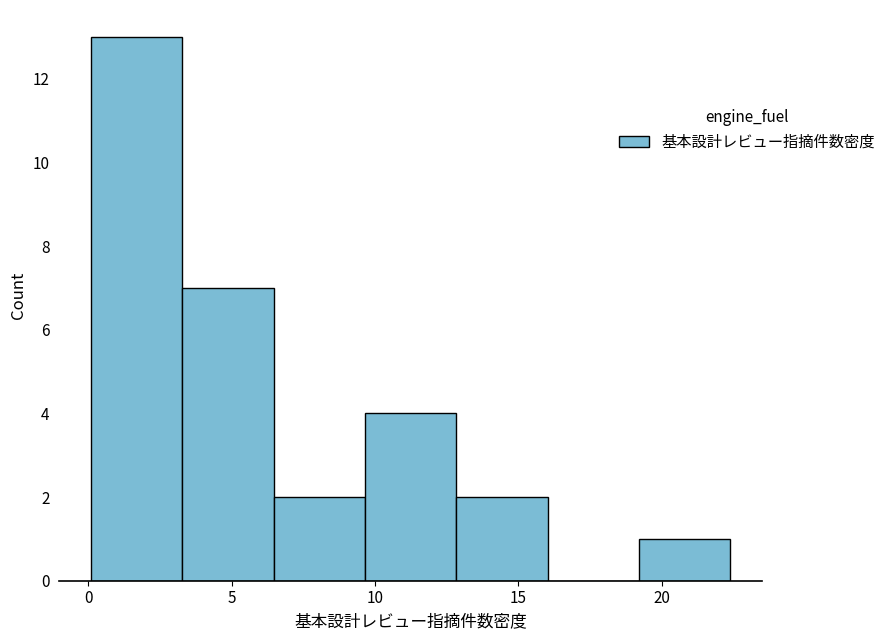

Reading left to right, list every bar in this chart as the range it spans on the x-axis followed by its height. Neither the bar edges nor the heights are printed on the chart, so give them approximately, as read against the axes.

0.0 to 3.5: 13
3.5 to 6.5: 7
6.5 to 9.5: 2
9.5 to 13.0: 4
13.0 to 16.0: 2
16.0 to 19.0: 0
19.0 to 22.5: 1